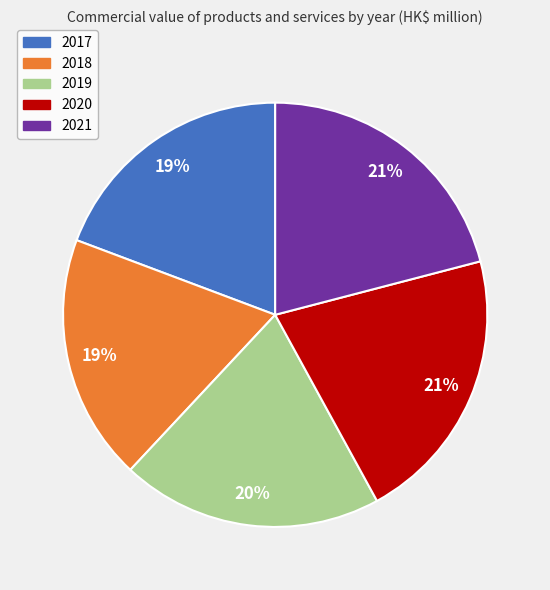

Combined, do 2017 and 2021 account for over 50%?

No